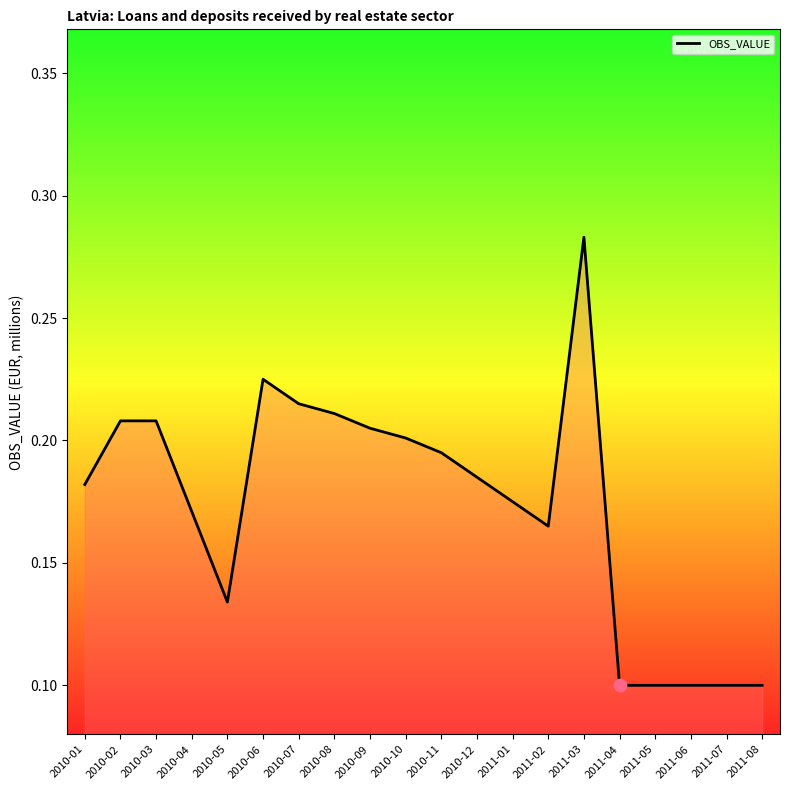

What is the change in value from 2010-04 to 2011-04?

-0.1